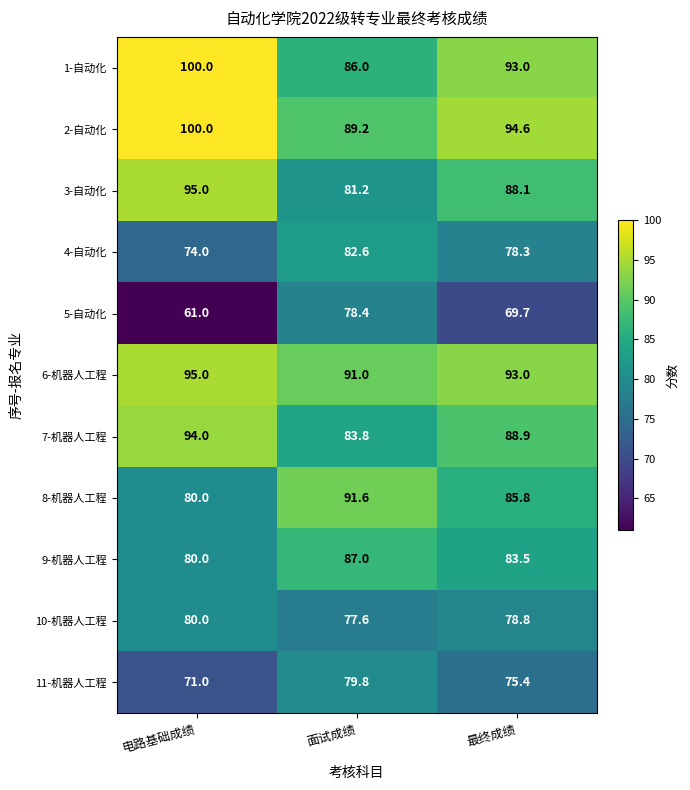

What is the spread (max minus min) of values at 最终成绩?

24.9